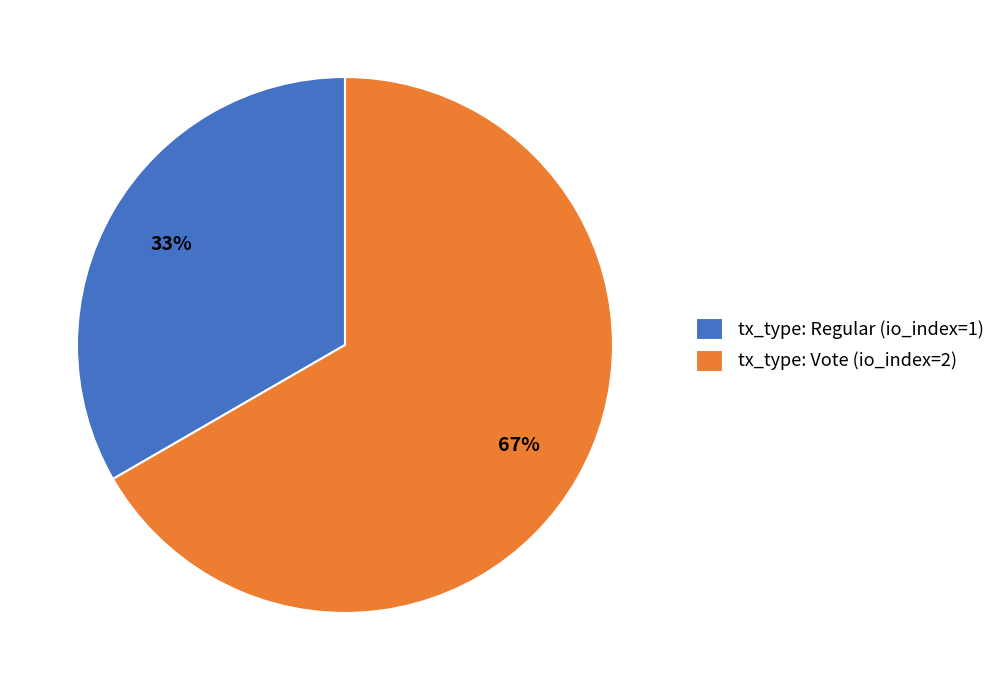

Which category has the smallest portion of the pie?

tx_type: Regular (io_index=1)